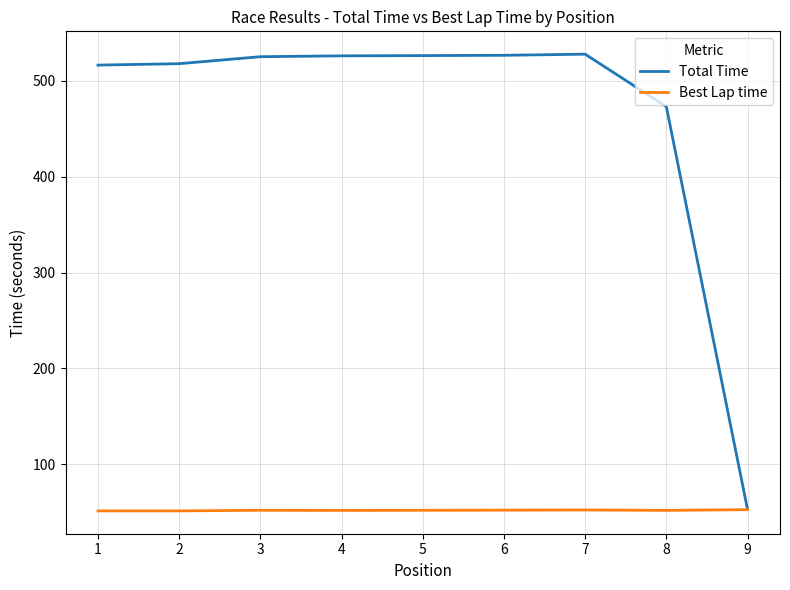

Is the value of Best Lap time at 1 greater than the value of Total Time at 1?

No